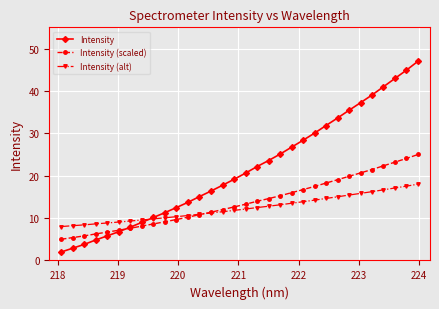

Which series has the widest spread of values?

Intensity